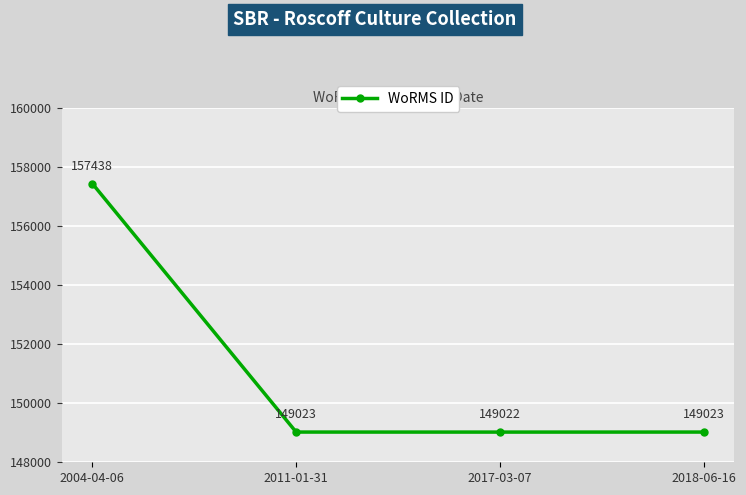

What is the label of the 4th point from the right?

2004-04-06